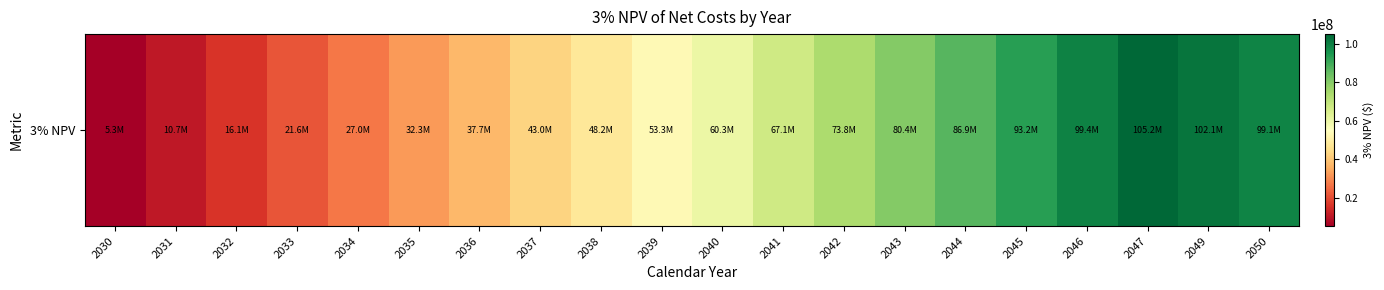

List the labels in order of value, smallest first.

2030, 2031, 2032, 2033, 2034, 2035, 2036, 2037, 2038, 2039, 2040, 2041, 2042, 2043, 2044, 2045, 2050, 2046, 2049, 2047